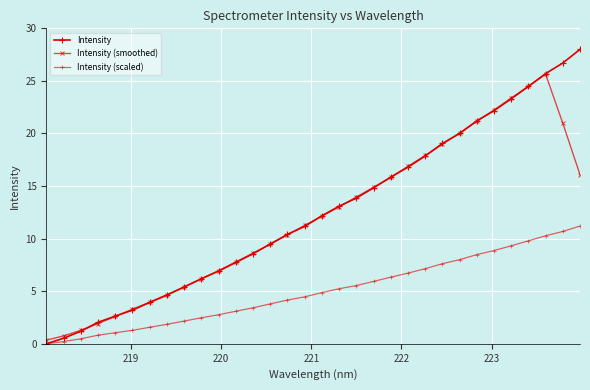

What is the average value of the Intensity (smoothed) series?

12.0